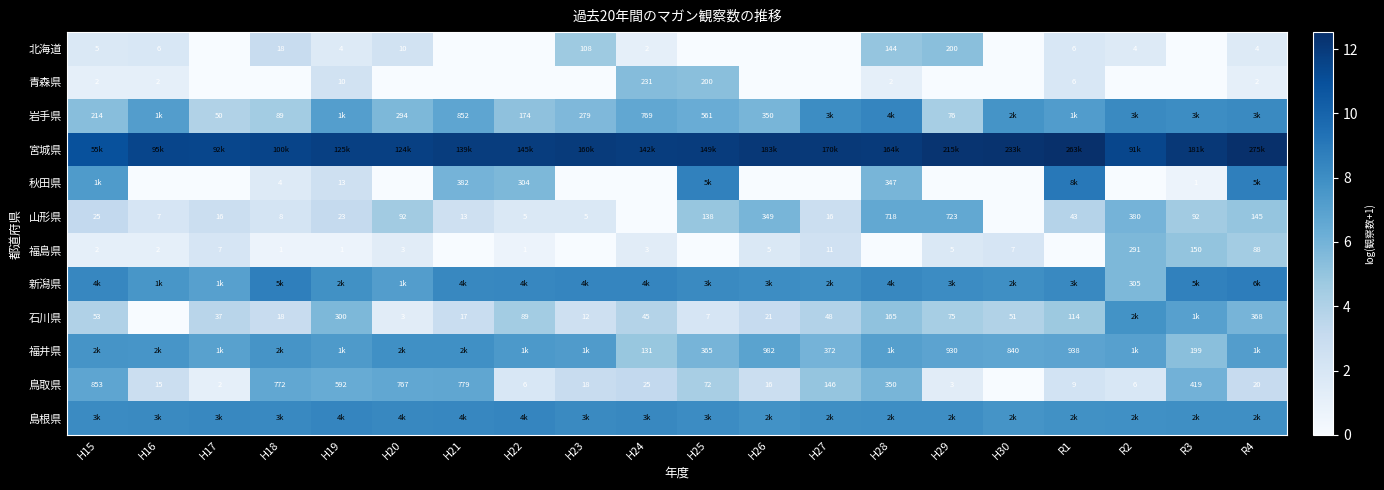

Is the value of 岩手県 at H22 greater than the value of 福島県 at H30?

Yes